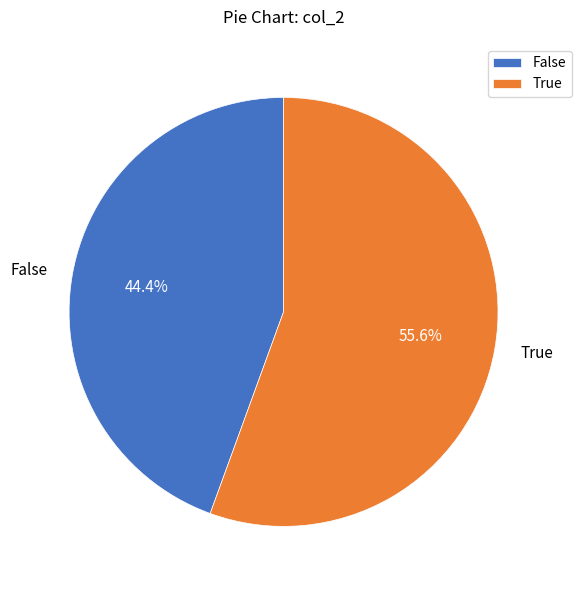

How many slices are in this pie chart?

2